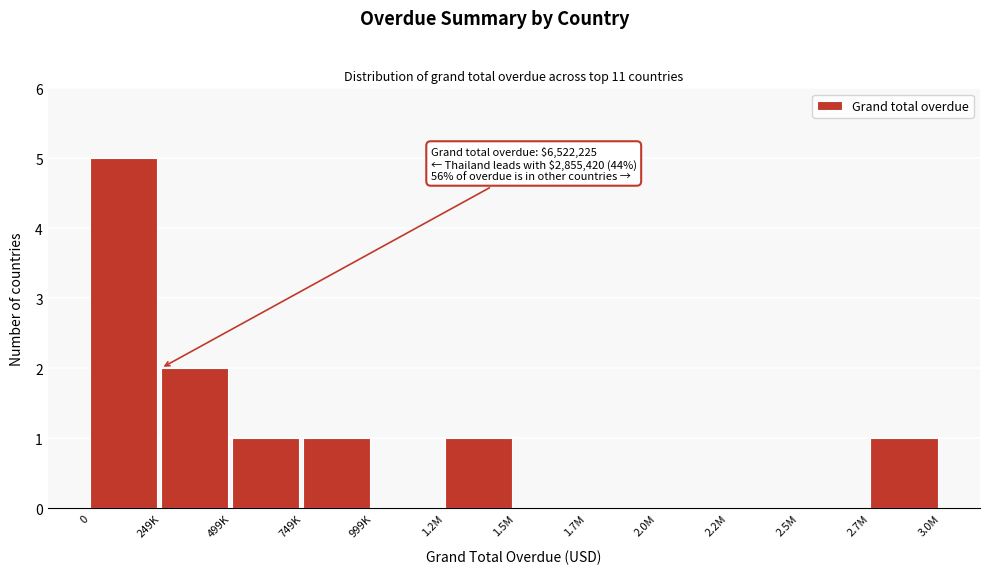

Reading left to right, list all the values displayed in this chart.

0=5	249K=2	499K=1	749K=1	999K=0	1.2M=1	1.5M=0	1.7M=0	2.0M=0	2.2M=0	2.5M=0	2.7M=1